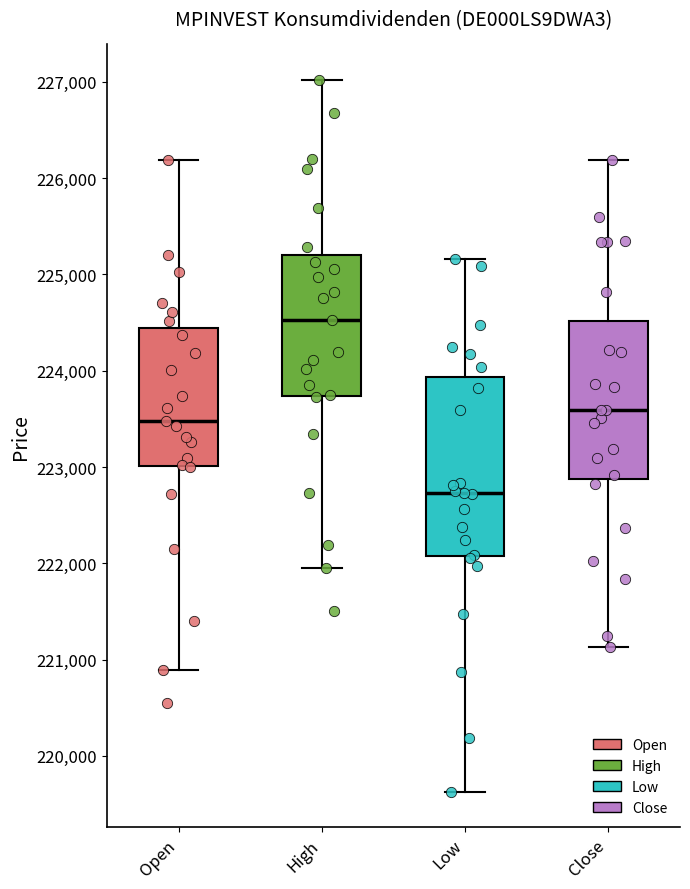

Reading left to right, transcribe this box plot: for each box, give where its median line is, the range the box spans, and where its two whiskers end, as read against the y-axis. The values are not printed on the chart, so give them approximately, as read against the axis.

Open: median 223500, box 223000 to 224400, whiskers 220900 to 226200
High: median 224500, box 223700 to 225200, whiskers 222000 to 227000
Low: median 222700, box 222100 to 223900, whiskers 219600 to 225200
Close: median 223600, box 222900 to 224500, whiskers 221100 to 226200